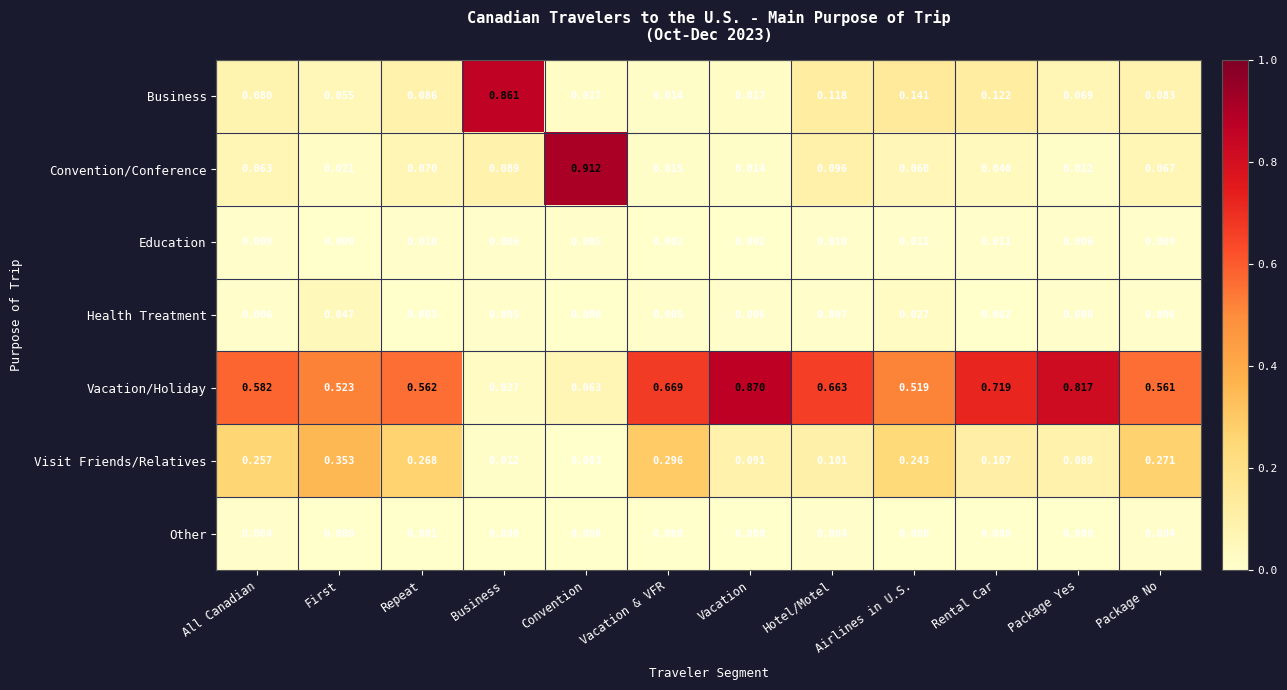

Rank the series at Business from highest to lowest value.

Business, Convention/Conference, Vacation/Holiday, Visit Friends/Relatives, Education, Health Treatment, Other